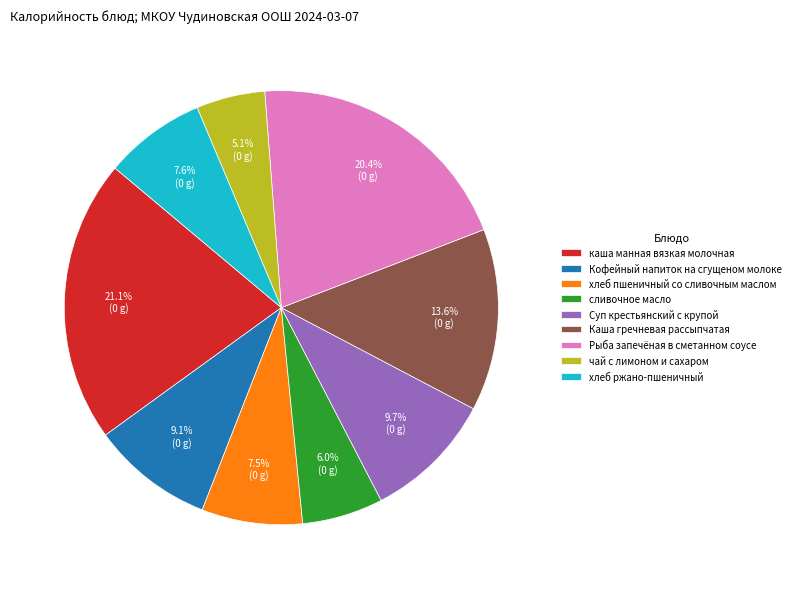

Do хлеб ржано-пшеничный and каша манная вязкая молочная together represent more than half of the pie?

No